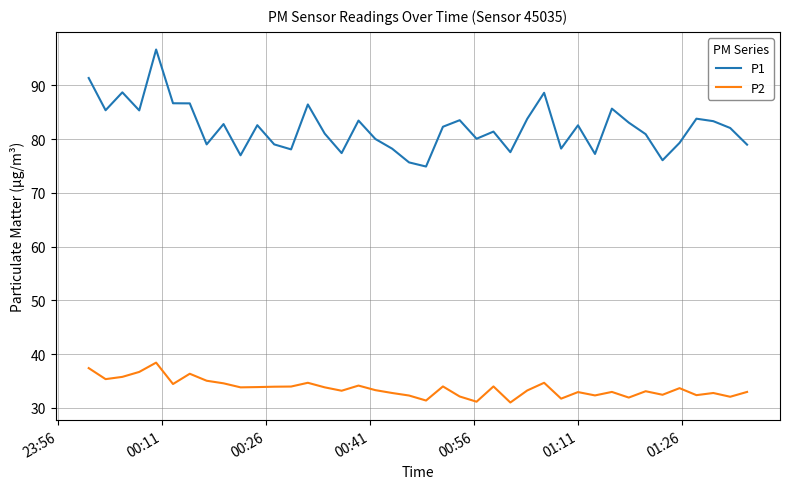

At how many categories does at least one series exceed 70?

40